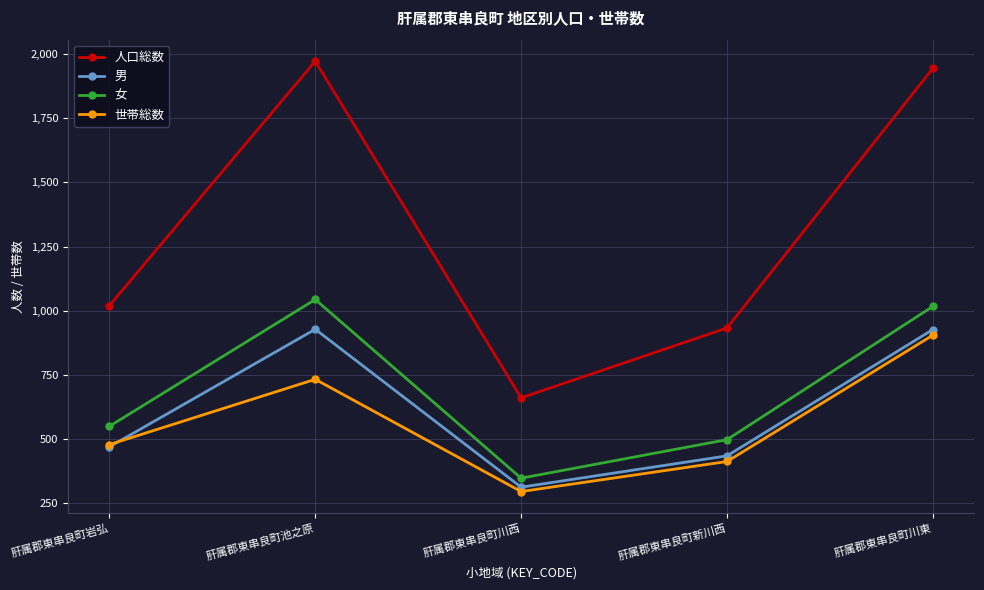

The value of 人口総数 at 肝属郡東串良町岩弘 is 1725. True or false?

False